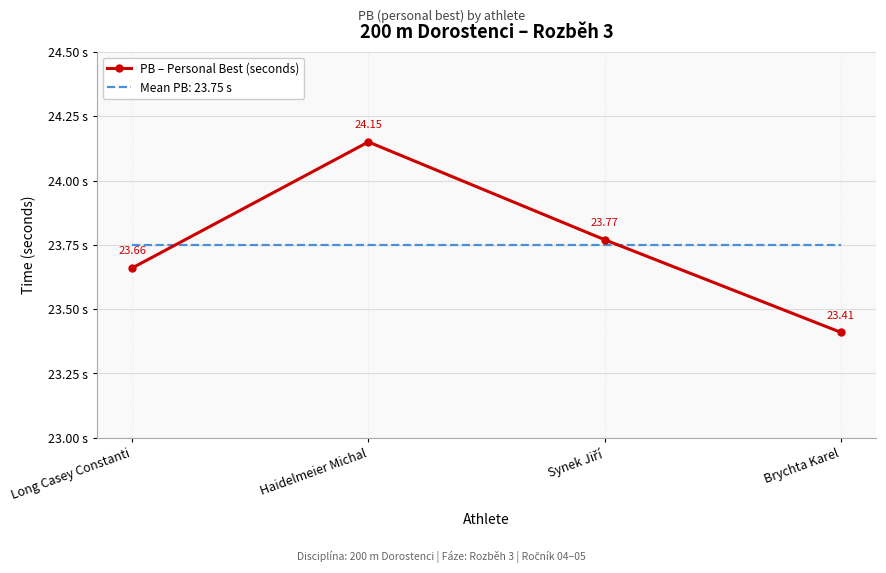

Which series has the largest range (max minus min)?

PB – Personal Best (seconds)